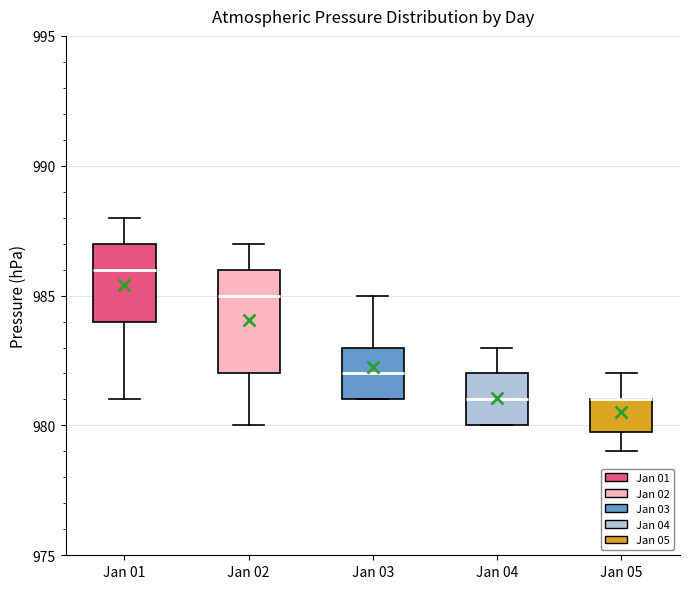

Reading left to right, transcribe this box plot: for each box, give where its median line is, the range the box spans, and where its two whiskers end, as read against the y-axis. The values are not printed on the chart, so give them approximately, as read against the axis.

Jan 01: median 986, box 984 to 987, whiskers 981 to 988
Jan 02: median 985, box 982 to 986, whiskers 980 to 987
Jan 03: median 982, box 981 to 983, whiskers 981 to 985
Jan 04: median 981, box 980 to 982, whiskers 980 to 983
Jan 05: median 981 (drawn on the box's upper edge), box 980 to 981, whiskers 979 to 982